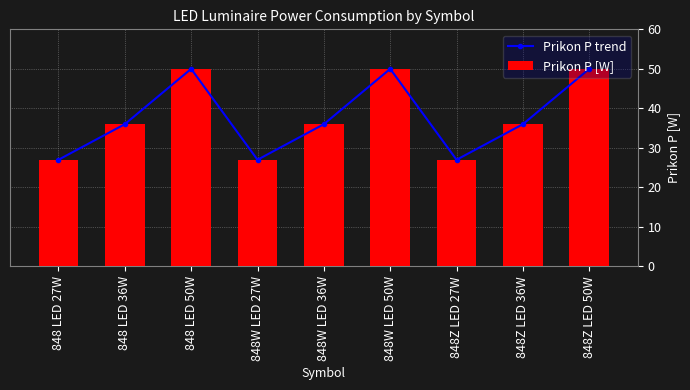

The Prikon P trend series shows 50 at 848 LED 50W. True or false?

True